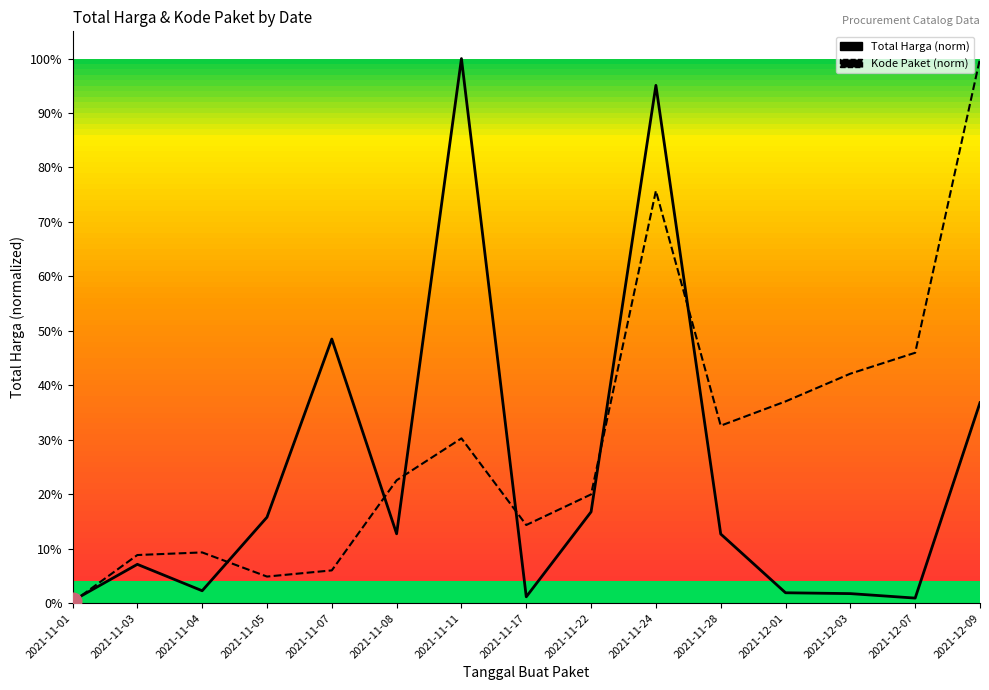

What is the greatest value displayed?

1.0